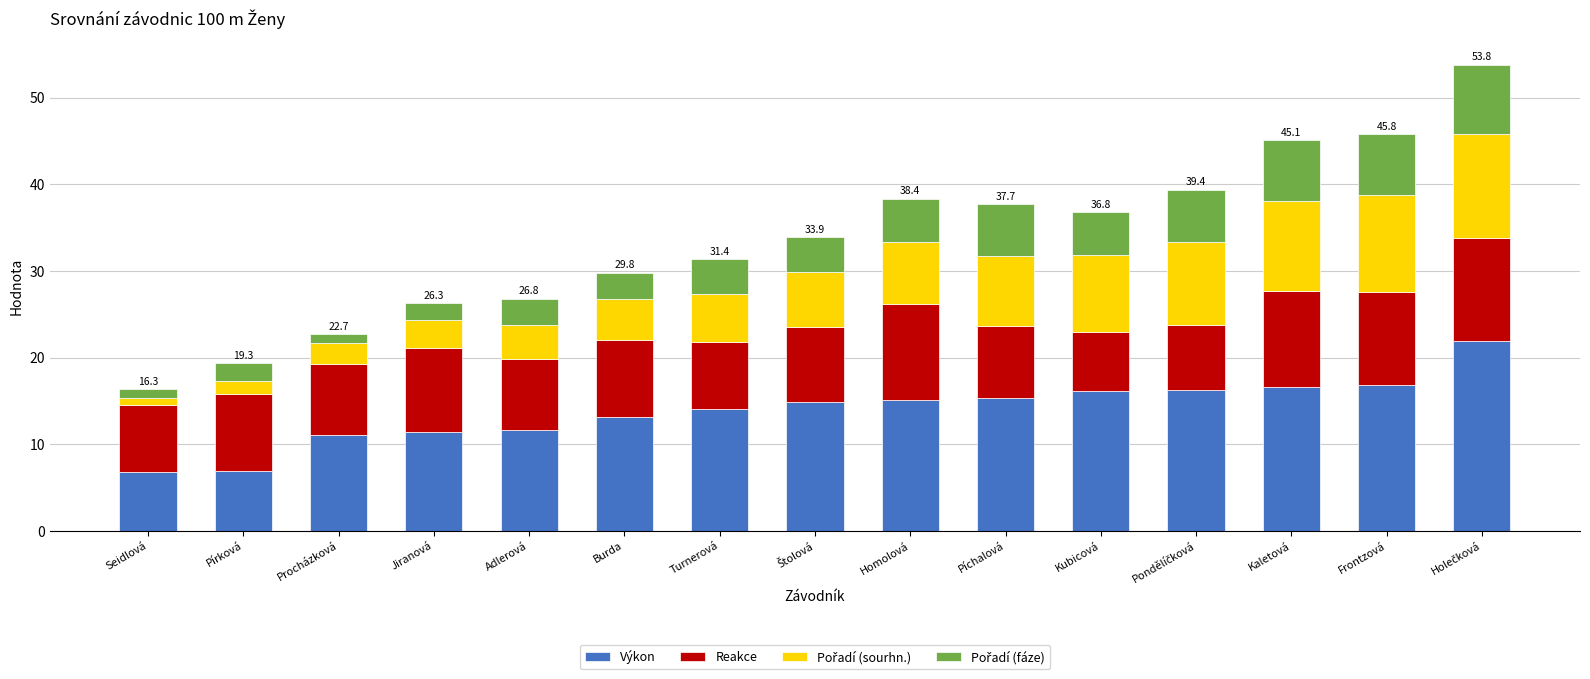

Is it true that Výkon equals 29.8 at Kaletová?

False